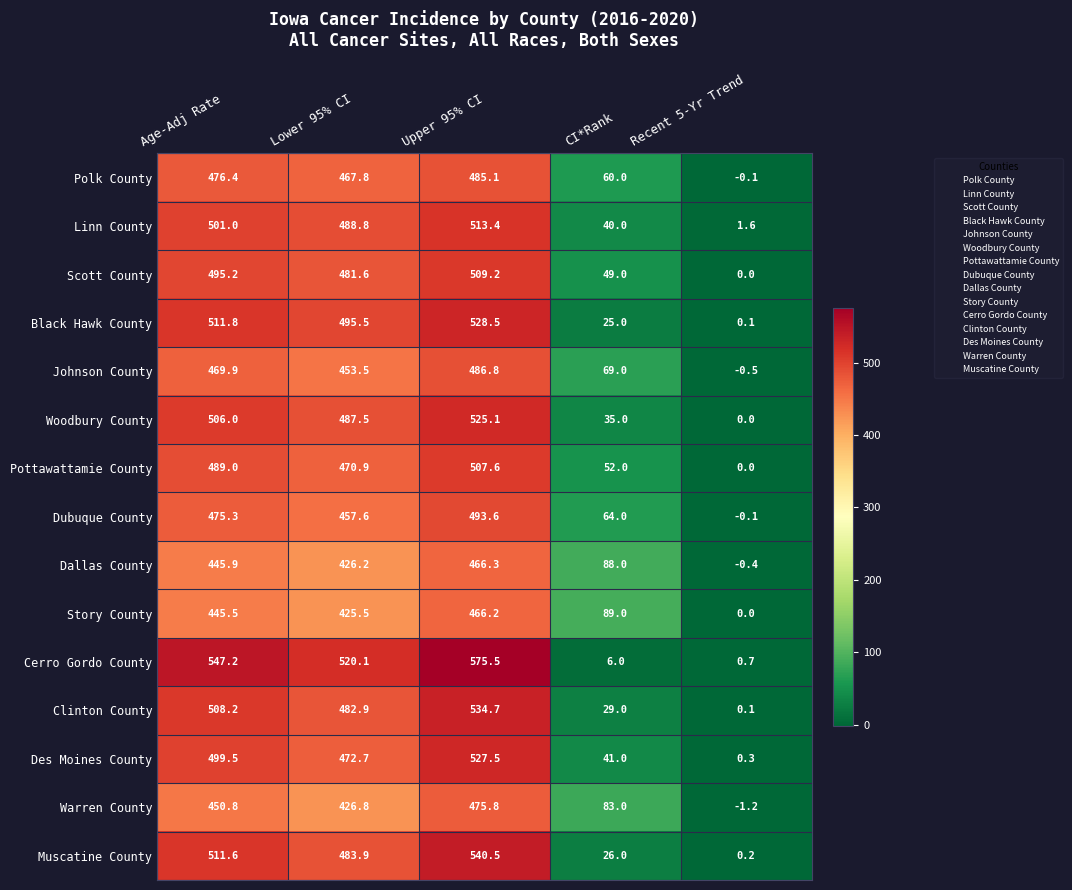

The value of Muscatine County at Lower 95% CI is 261.8. True or false?

False